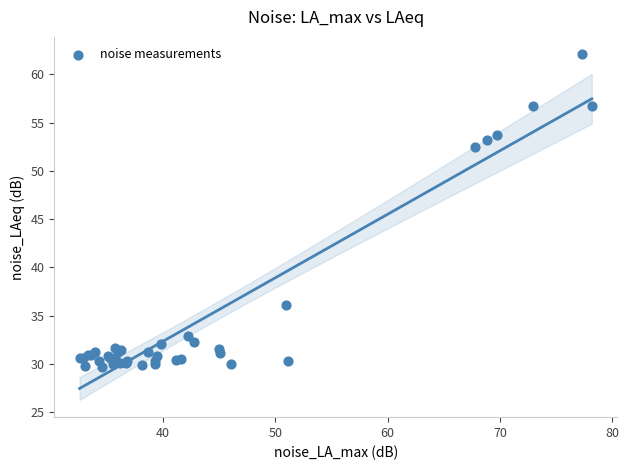

What Y value in the scatter plot is closest to 45?

52.4